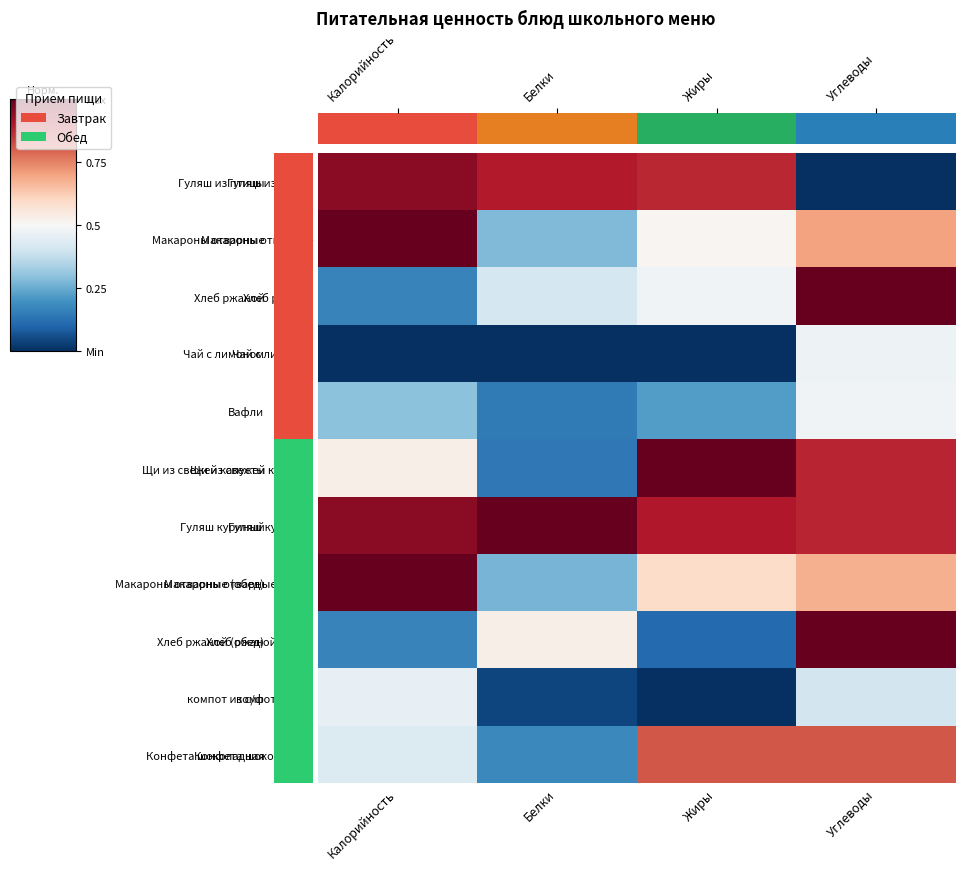

At how many categories does at least one series exceed 0?

4